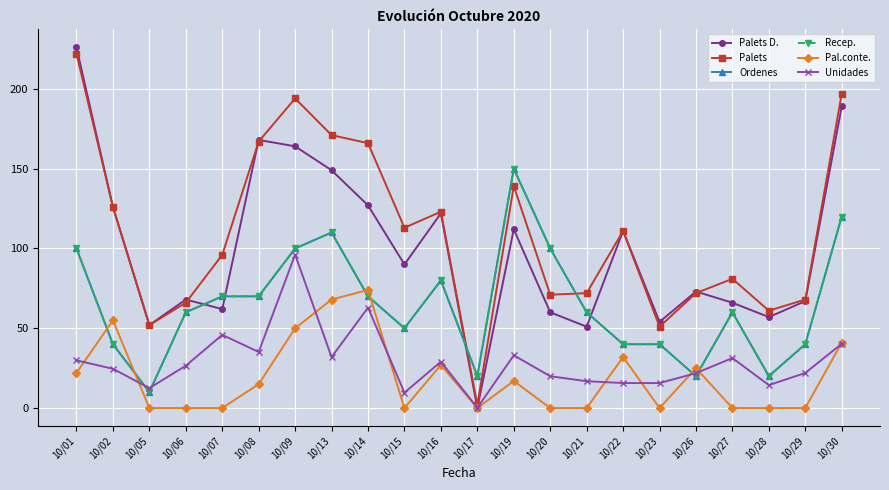

Reading right to left, extract all data points from this chart.

Palets D.: 10/30=189.0	10/29=67.0	10/28=57.0	10/27=66.0	10/26=73.0	10/23=54.0	10/22=111.0	10/21=51.0	10/20=60.0	10/19=112.0	10/17=0.0	10/16=122.0	10/15=90.0	10/14=127.0	10/13=149.0	10/09=164.0	10/08=168.0	10/07=62.0	10/06=68.0	10/05=52.0	10/02=126.0	10/01=226.0
Palets: 10/30=197.0	10/29=68.0	10/28=61.0	10/27=81.0	10/26=72.0	10/23=51.0	10/22=111.0	10/21=72.0	10/20=71.0	10/19=139.0	10/17=2.0	10/16=123.0	10/15=113.0	10/14=166.0	10/13=171.0	10/09=194.0	10/08=167.0	10/07=96.0	10/06=66.0	10/05=52.0	10/02=126.0	10/01=222.0
Ordenes: 10/30=120.0	10/29=40.0	10/28=20.0	10/27=60.0	10/26=20.0	10/23=40.0	10/22=40.0	10/21=60.0	10/20=100.0	10/19=150.0	10/17=20.0	10/16=80.0	10/15=50.0	10/14=70.0	10/13=110.0	10/09=100.0	10/08=70.0	10/07=70.0	10/06=60.0	10/05=10.0	10/02=40.0	10/01=100.0
Recep.: 10/30=120.0	10/29=40.0	10/28=20.0	10/27=60.0	10/26=20.0	10/23=40.0	10/22=40.0	10/21=60.0	10/20=100.0	10/19=150.0	10/17=20.0	10/16=80.0	10/15=50.0	10/14=70.0	10/13=110.0	10/09=100.0	10/08=70.0	10/07=70.0	10/06=60.0	10/05=10.0	10/02=40.0	10/01=100.0
Pal.conte.: 10/30=41.0	10/29=0.0	10/28=0.0	10/27=0.0	10/26=25.0	10/23=0.0	10/22=32.0	10/21=0.0	10/20=0.0	10/19=17.0	10/17=0.0	10/16=27.0	10/15=0.0	10/14=74.0	10/13=68.0	10/09=50.0	10/08=15.0	10/07=0.0	10/06=0.0	10/05=0.0	10/02=55.0	10/01=22.0
Unidades: 10/30=40.3	10/29=22.0	10/28=14.4	10/27=31.3	10/26=21.9	10/23=15.7	10/22=15.7	10/21=16.8	10/20=19.9	10/19=33.1	10/17=0.2	10/16=29.0	10/15=9.6	10/14=62.9	10/13=31.9	10/09=96.1	10/08=35.1	10/07=45.9	10/06=26.5	10/05=12.5	10/02=24.6	10/01=29.9